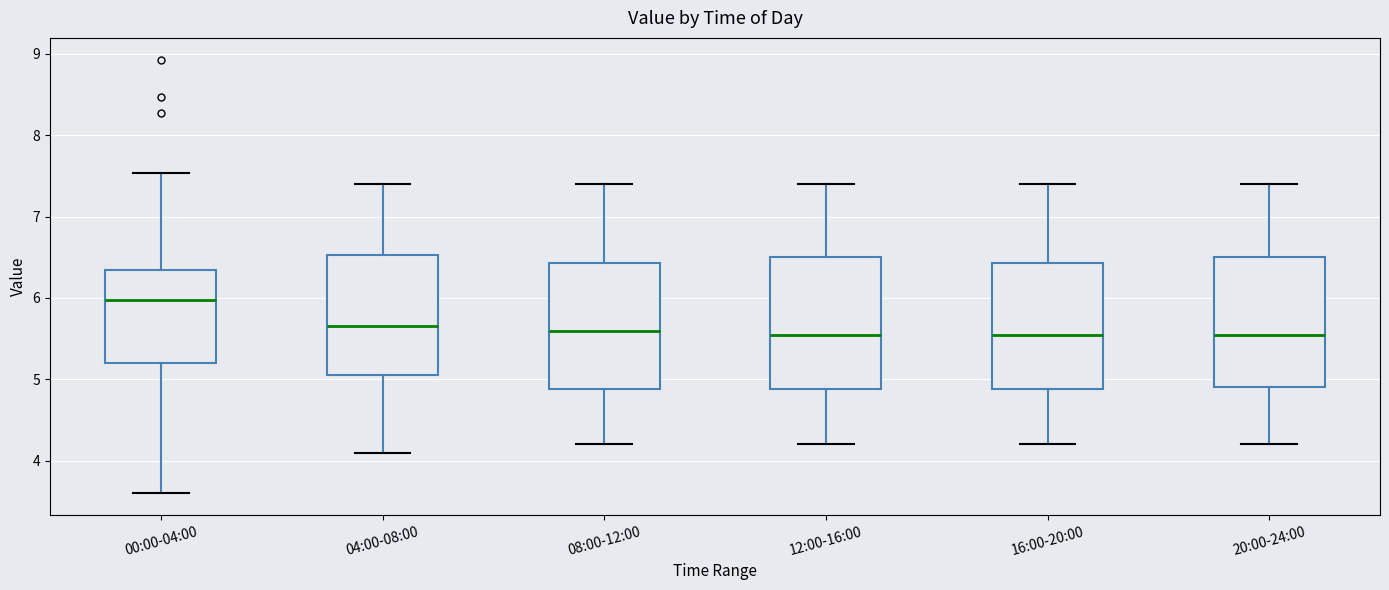

Reading left to right, transcribe this box plot: for each box, give where its median line is, the range the box spans, and where its two whiskers end, as read against the y-axis. The values are not printed on the chart, so give them approximately, as read against the axis.

00:00-04:00: median 6.0, box 5.2 to 6.3, whiskers 3.6 to 7.5
04:00-08:00: median 5.7, box 5.1 to 6.5, whiskers 4.1 to 7.4
08:00-12:00: median 5.6, box 4.9 to 6.4, whiskers 4.2 to 7.4
12:00-16:00: median 5.6, box 4.9 to 6.5, whiskers 4.2 to 7.4
16:00-20:00: median 5.6, box 4.9 to 6.4, whiskers 4.2 to 7.4
20:00-24:00: median 5.6, box 4.9 to 6.5, whiskers 4.2 to 7.4